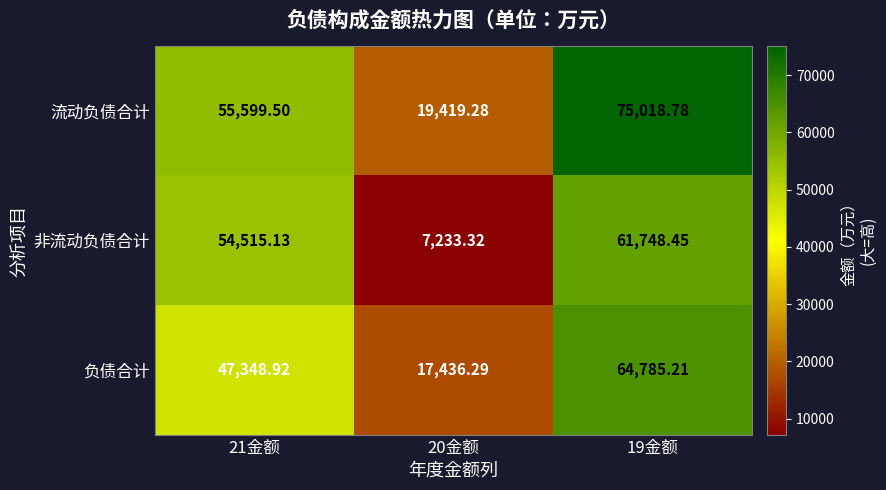

Which series has the largest range (max minus min)?

流动负债合计